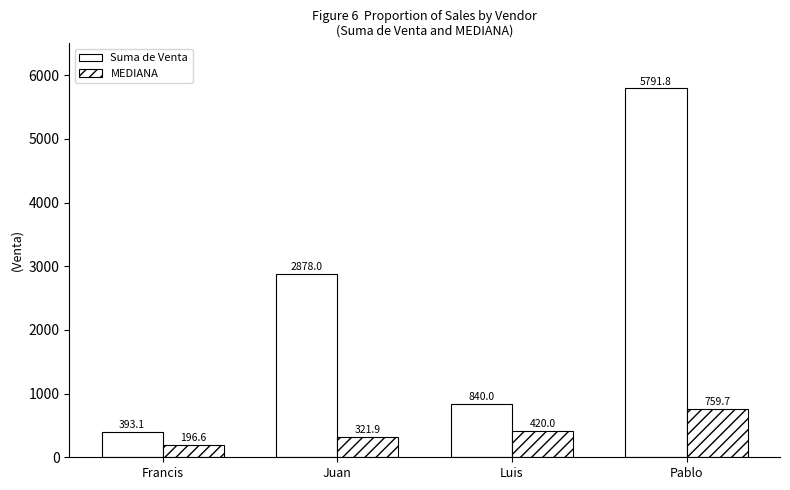

At which category is the sum across all series the highest?

Pablo